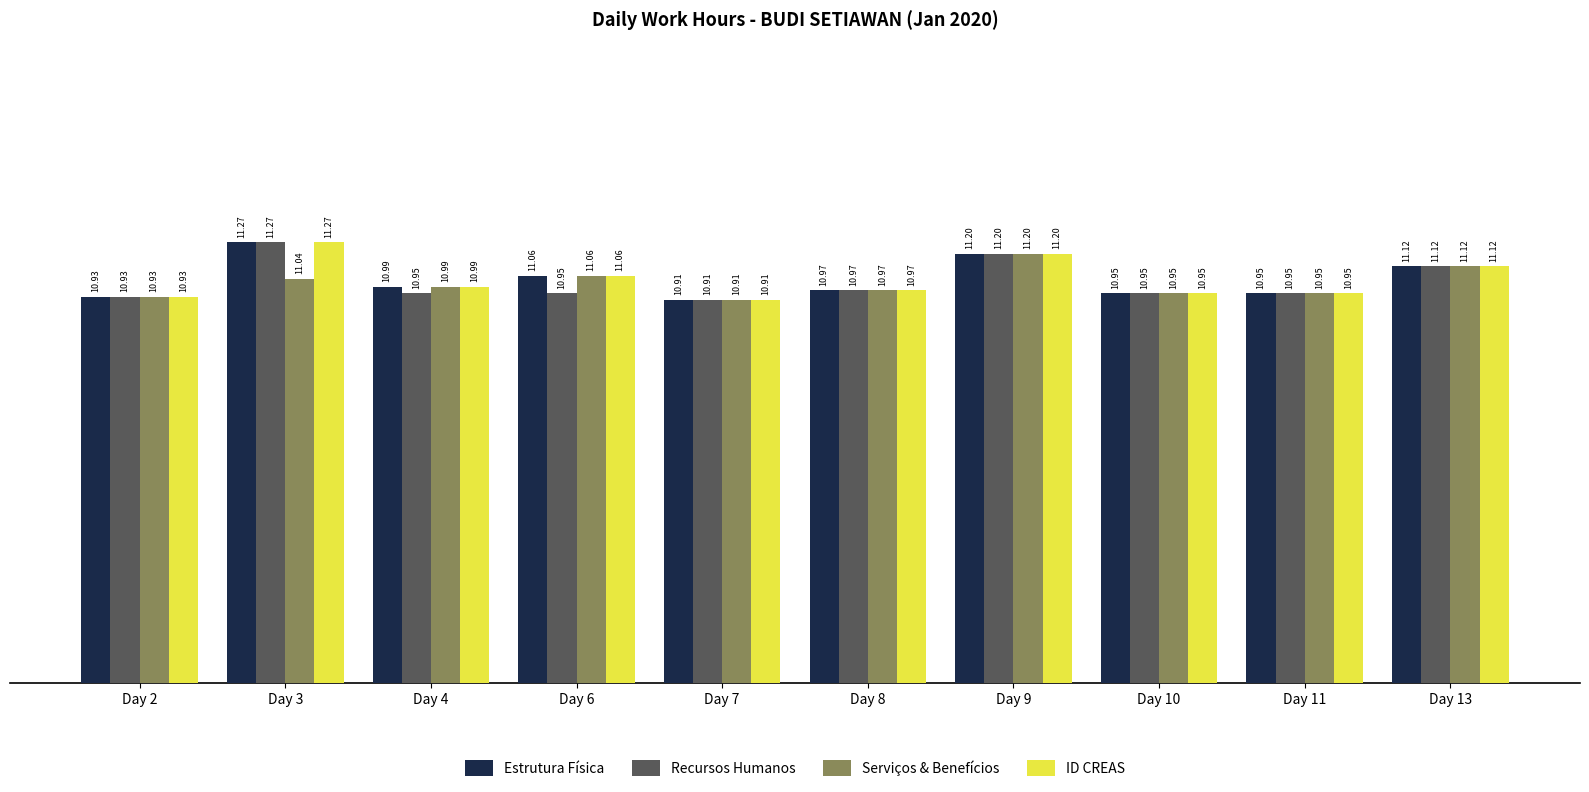

At which category is the sum across all series the highest?

Day 3